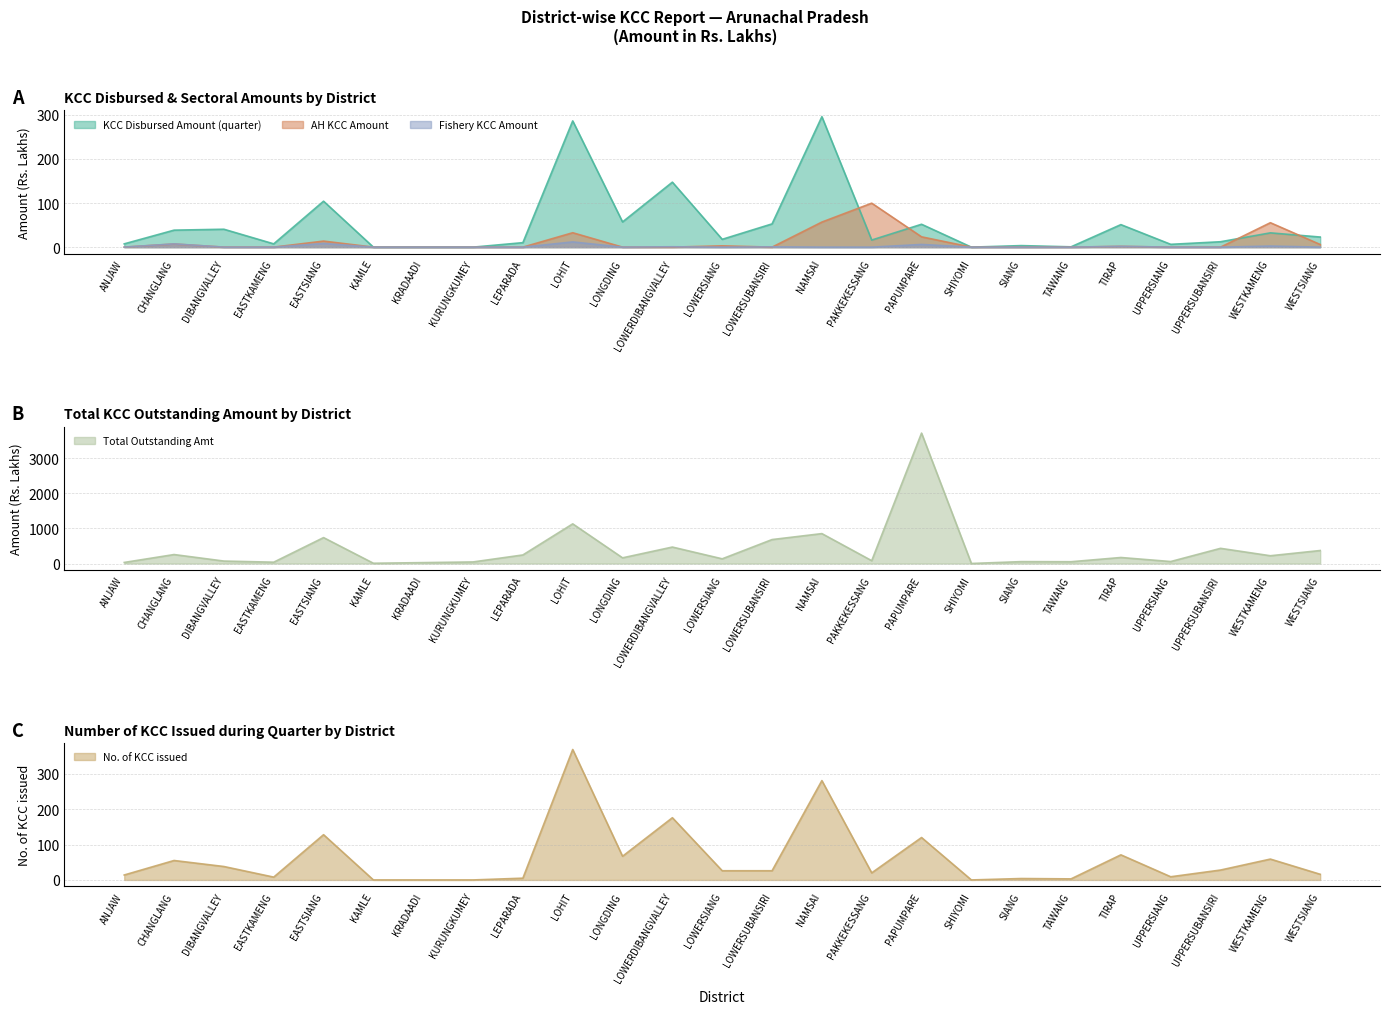

Where does the Total Outstanding Amt series first go above 162?

CHANGLANG